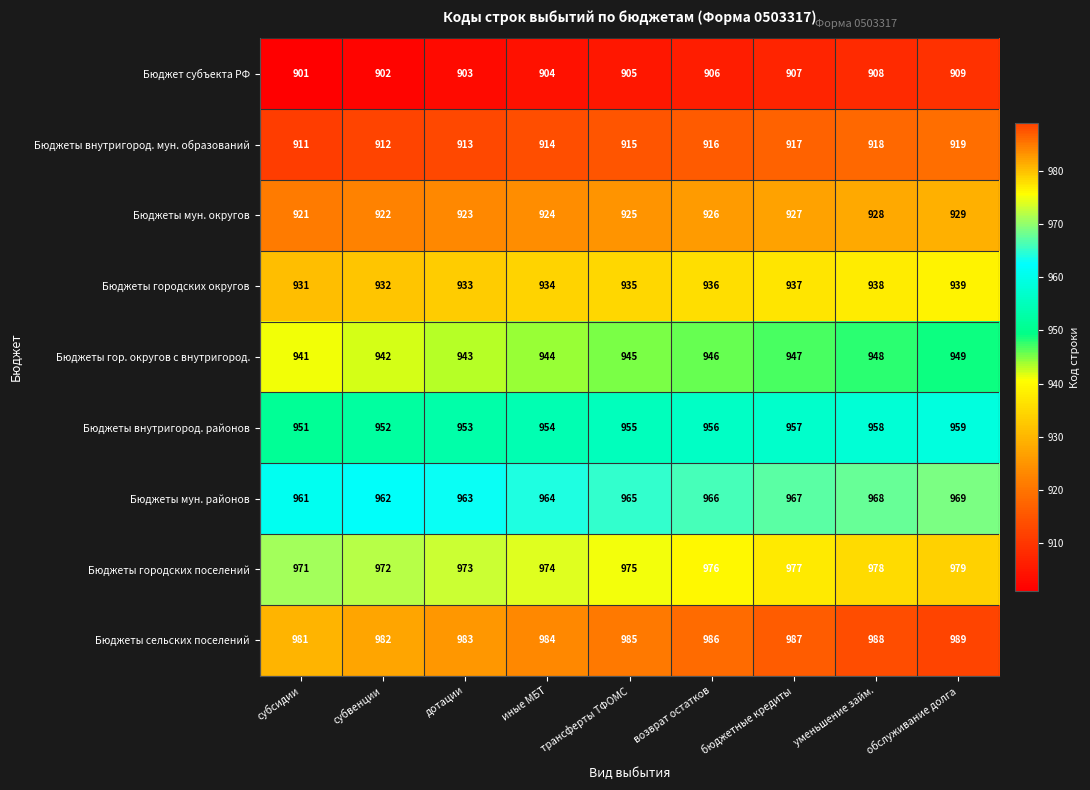

Where is Бюджеты мун. округов nearest to the value 925?

трансферты ТФОМС